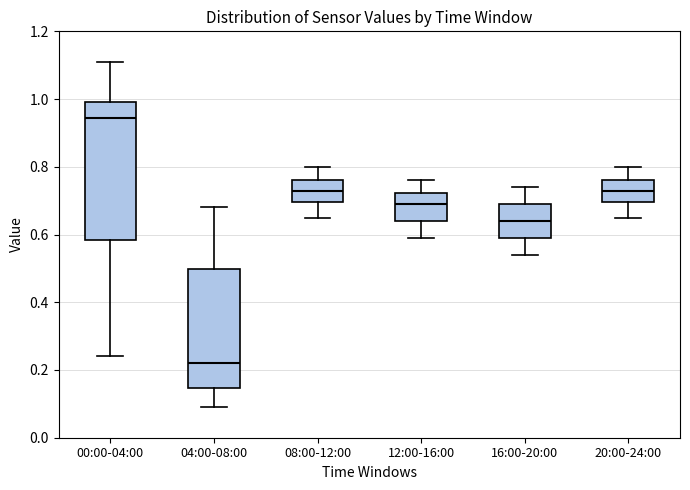

Which box's median line is the highest?

00:00-04:00